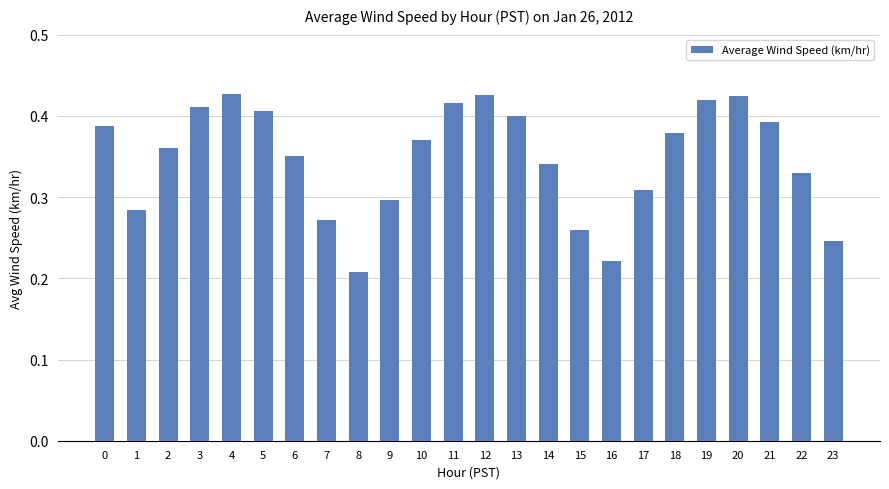

The value at 22 is 0.3. True or false?

True